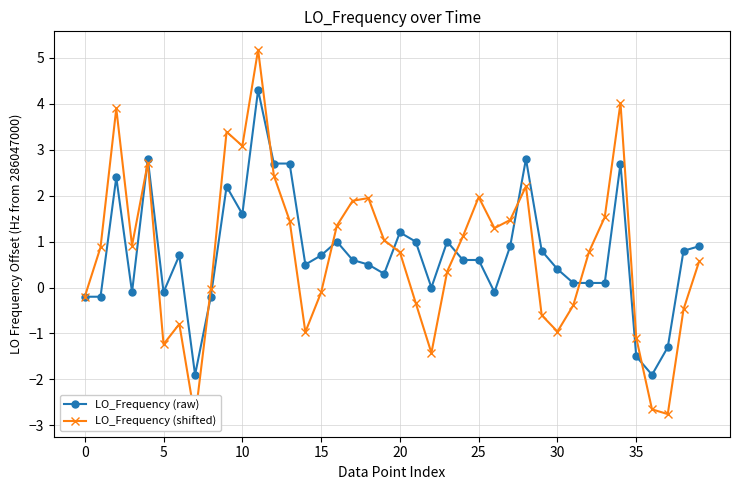

Reading left to right, list all the values displayed in this chart.

LO_Frequency (raw): -0.2	-0.2	2.4	-0.1	2.8	-0.1	0.7	-1.9	-0.2	2.2	1.6	4.3	2.7	2.7	0.5	0.7	1.0	0.6	0.5	0.3	1.2	1.0	0.0	1.0	0.6	0.6	-0.1	0.9	2.8	0.8	0.4	0.1	0.1	0.1	2.7	-1.5	-1.9	-1.3	0.8	0.9
LO_Frequency (shifted): -0.2	0.9	3.9	0.9	2.7	-1.2	-0.8	-2.8	-0.0	3.4	3.1	5.2	2.4	1.5	-1.0	-0.1	1.3	1.9	1.9	1.0	0.8	-0.3	-1.4	0.3	1.1	2.0	1.3	1.5	2.2	-0.6	-1.0	-0.4	0.8	1.5	4.0	-1.1	-2.7	-2.8	-0.5	0.6